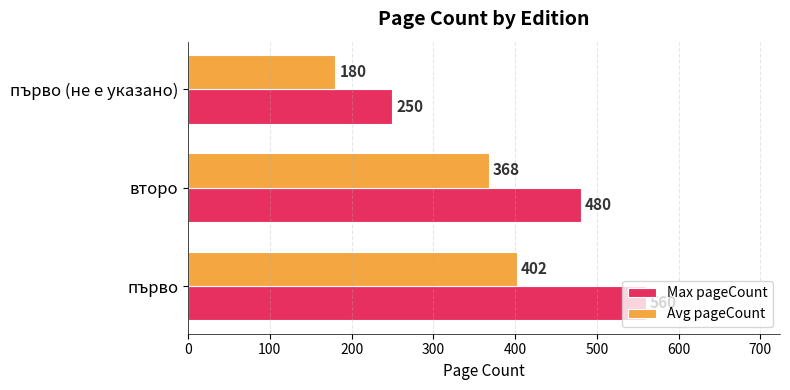

Which series has the largest range (max minus min)?

Max pageCount